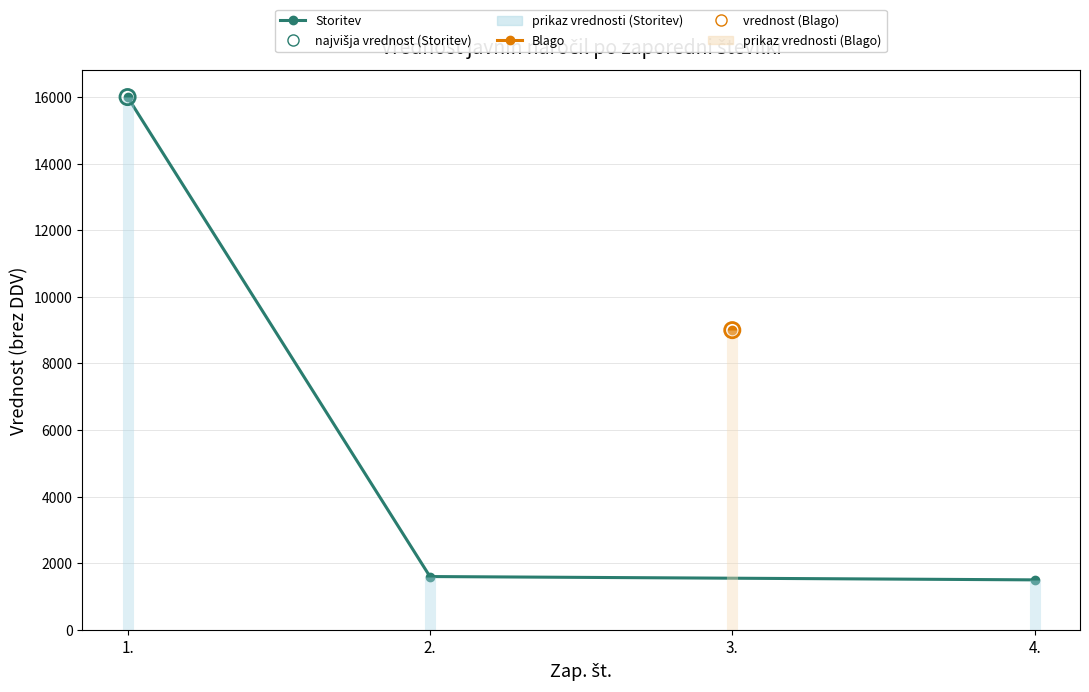

Between 4. and 1., which is larger?

1.